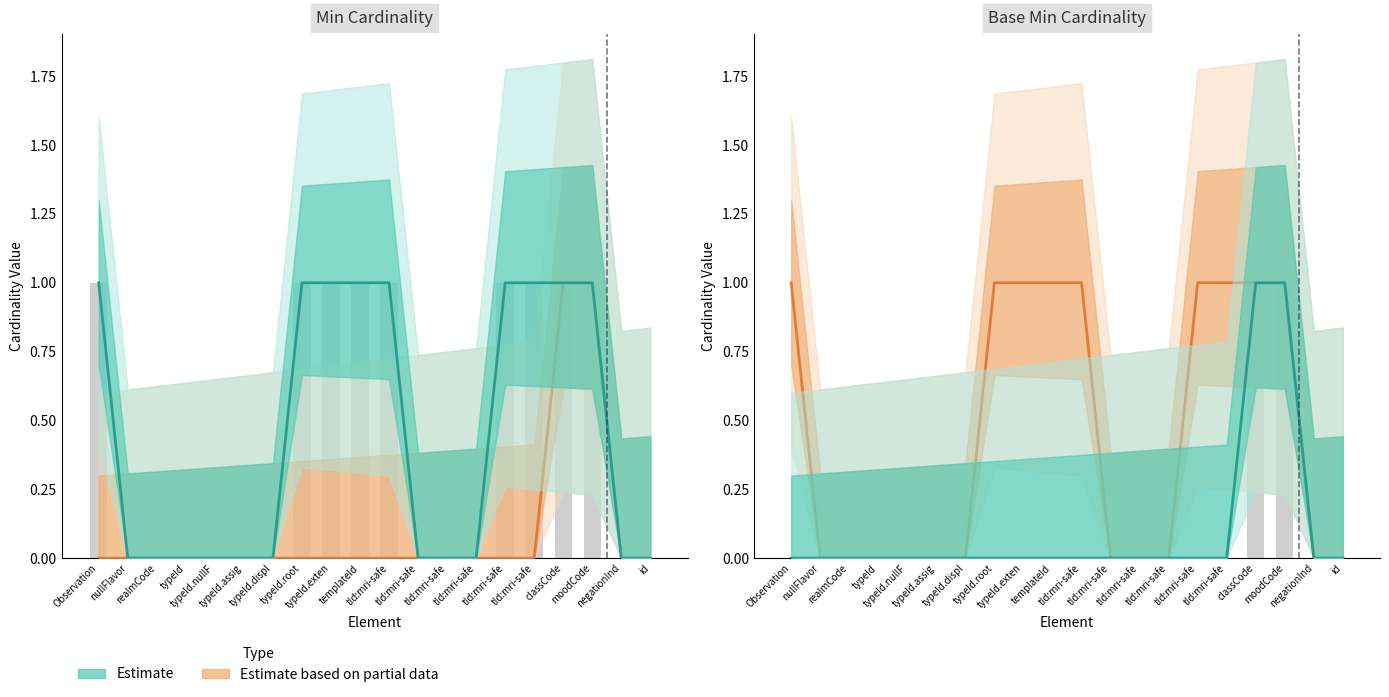

The value of Base Min at id is 0. True or false?

False